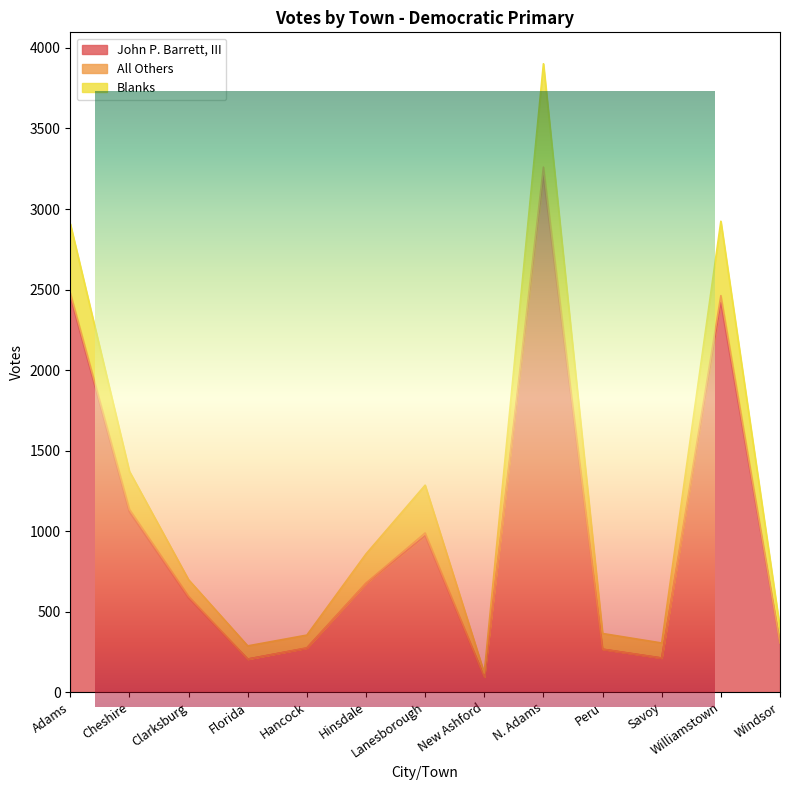

What position from the left is Florida?

4